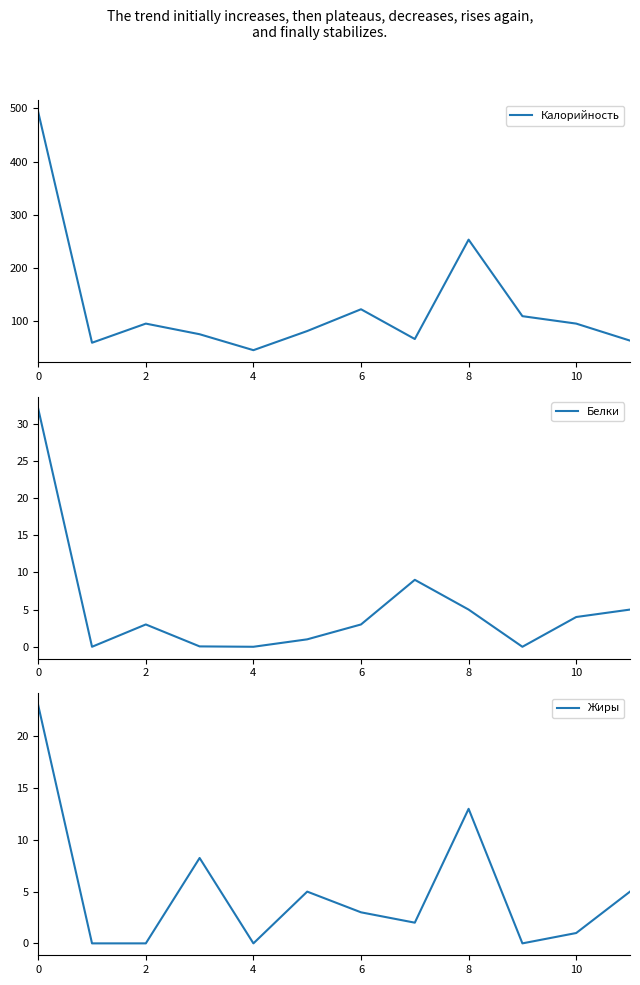

Is it true that Белки equals 2.6 at 8?

False